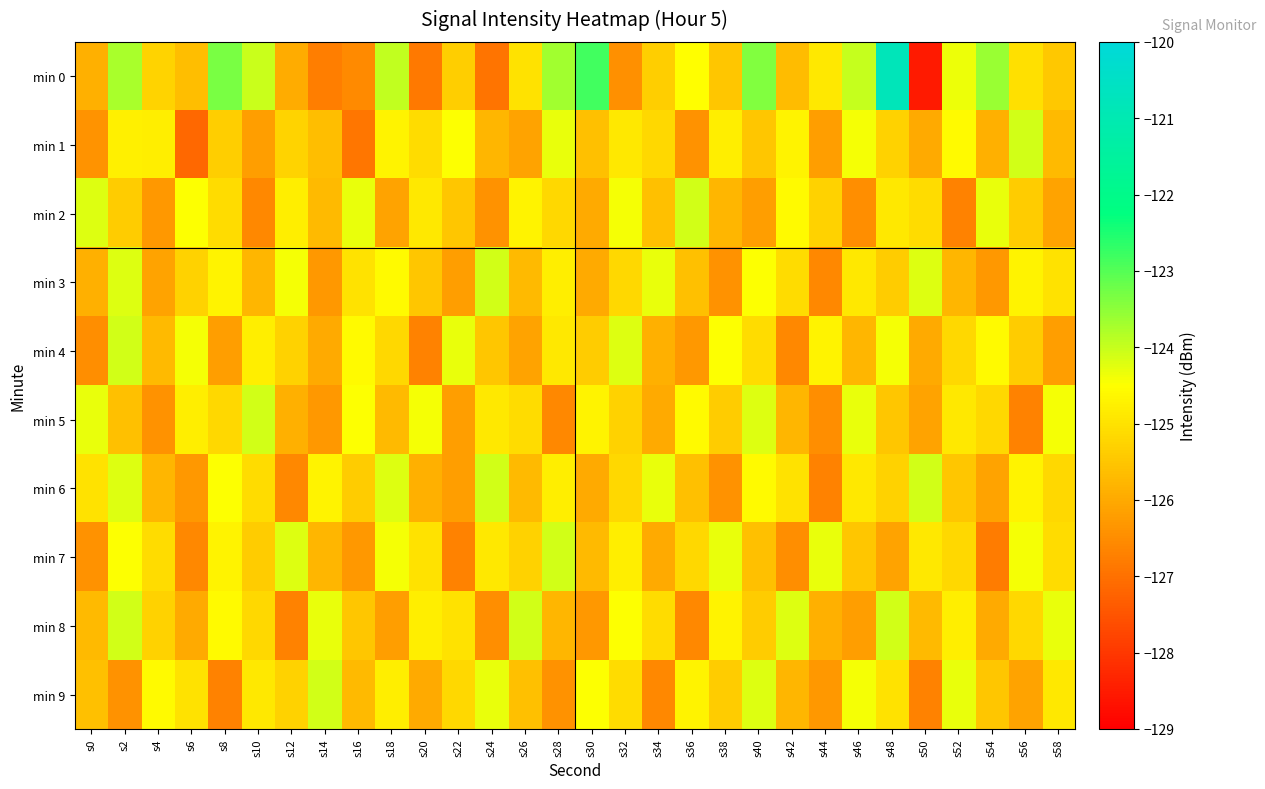

At which category is the sum across all series the highest?

s48